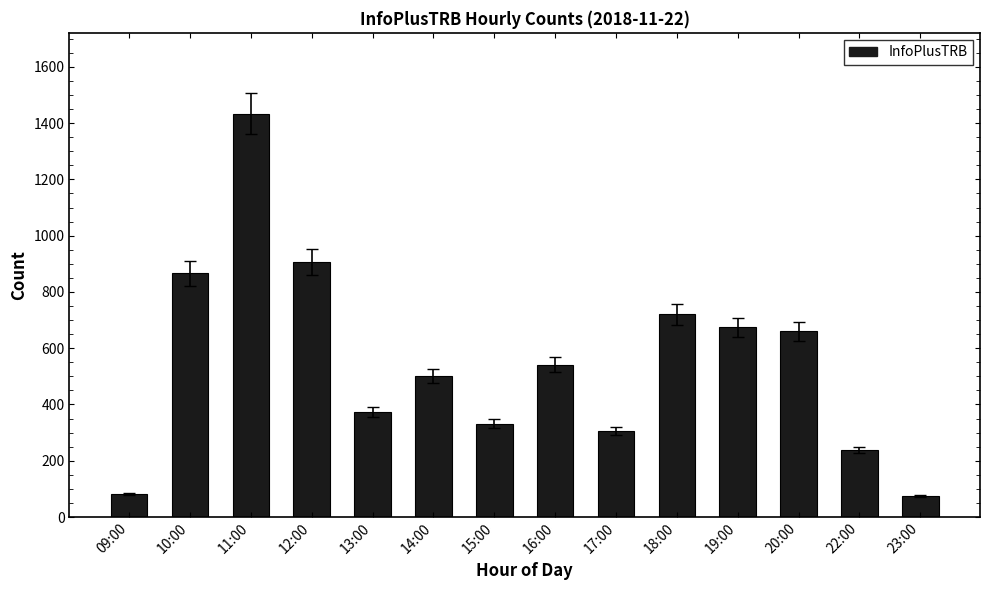

How many values are below 541?

7